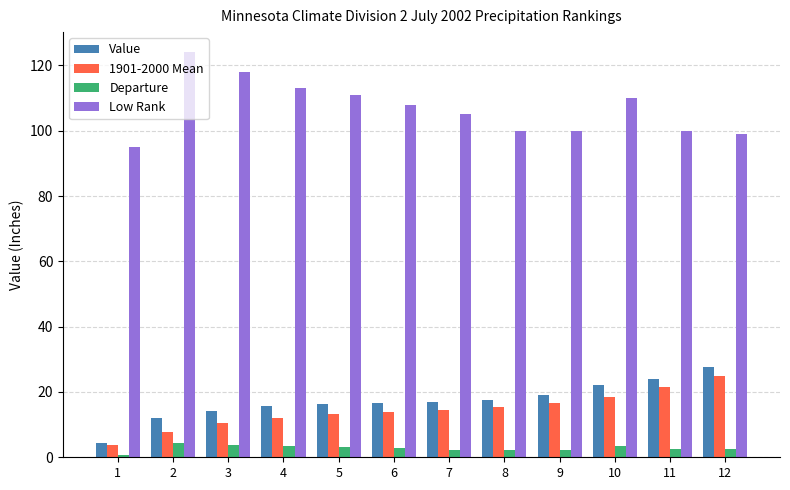

Which category has the lowest value in the Low Rank series?

1